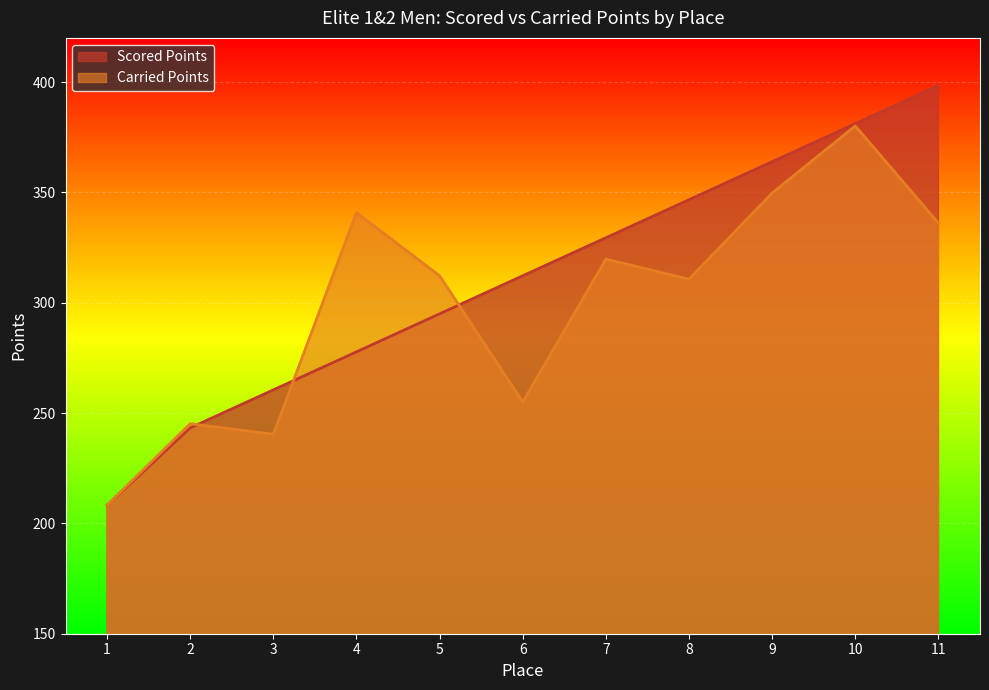

How many lines are shown in the chart?

2